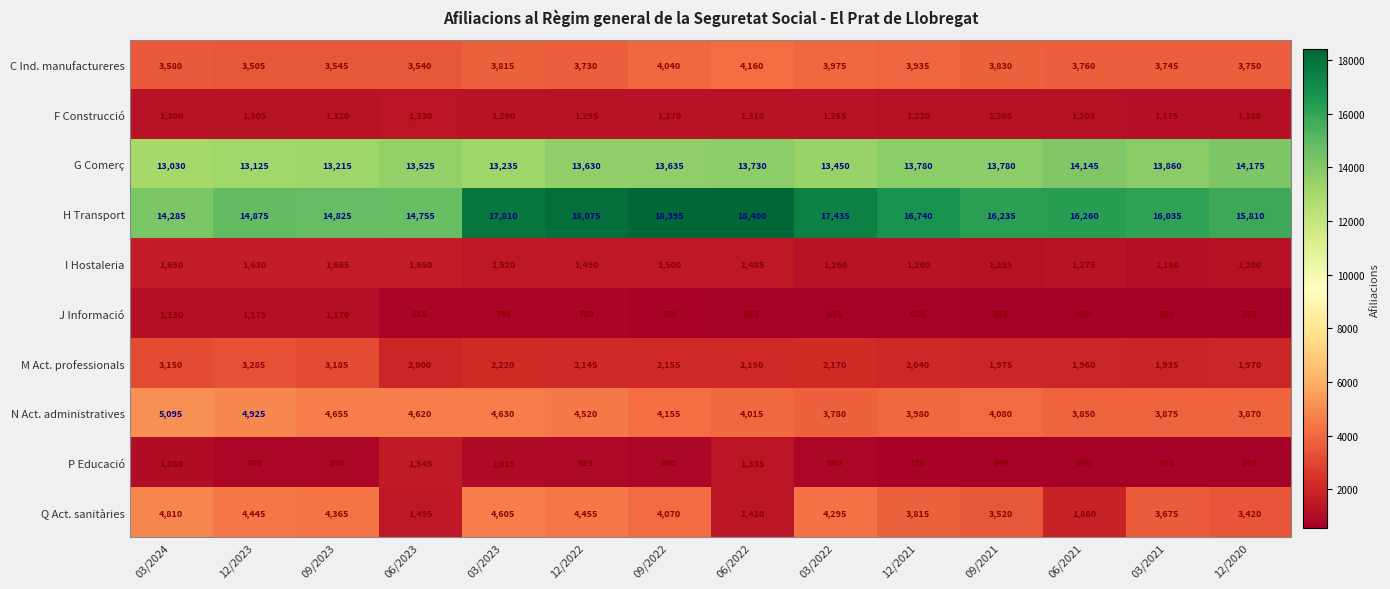

True or false: H Transport has a value of 4851 at 03/2021.

False